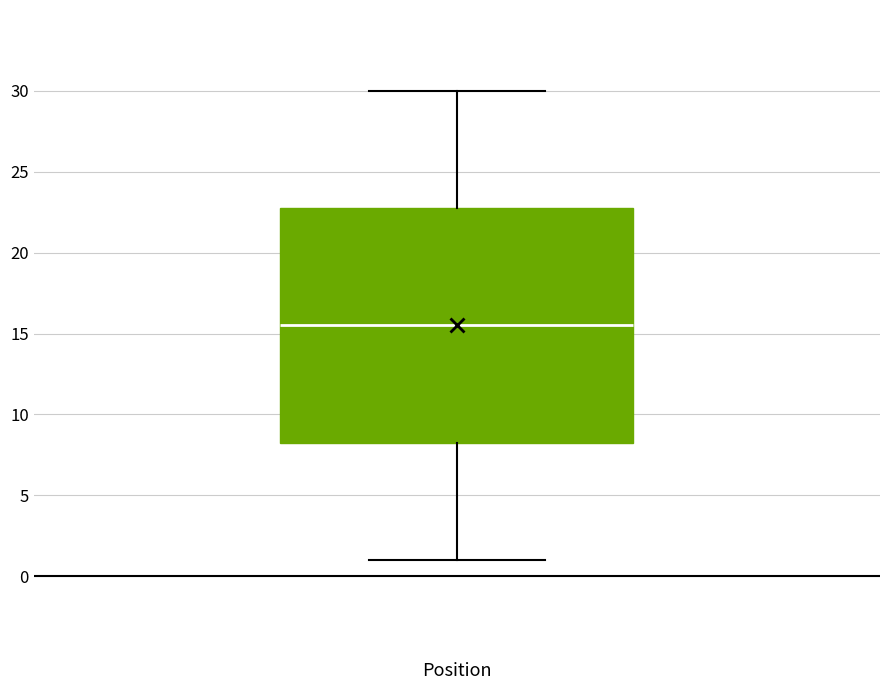

Read this box plot against the y-axis: the position of the median line, the range covered by the box, and the ends of both whiskers. The values are not printed on the chart, so give them approximately, as read against the axis.

median 15.5, box 8.5 to 23.0, whiskers 1.0 to 30.0